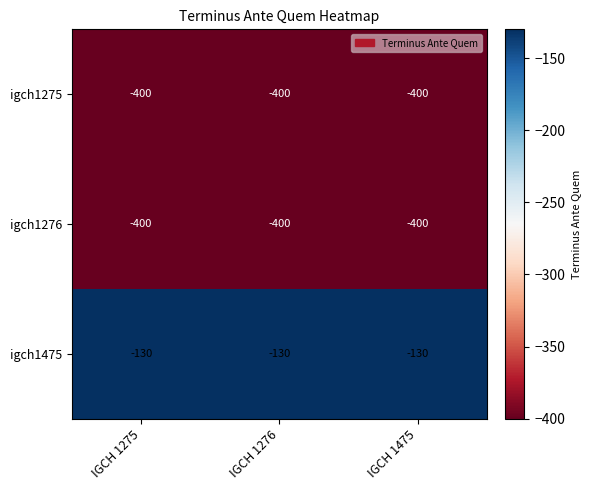

What is the difference between the highest and lowest values at IGCH 1275?

270